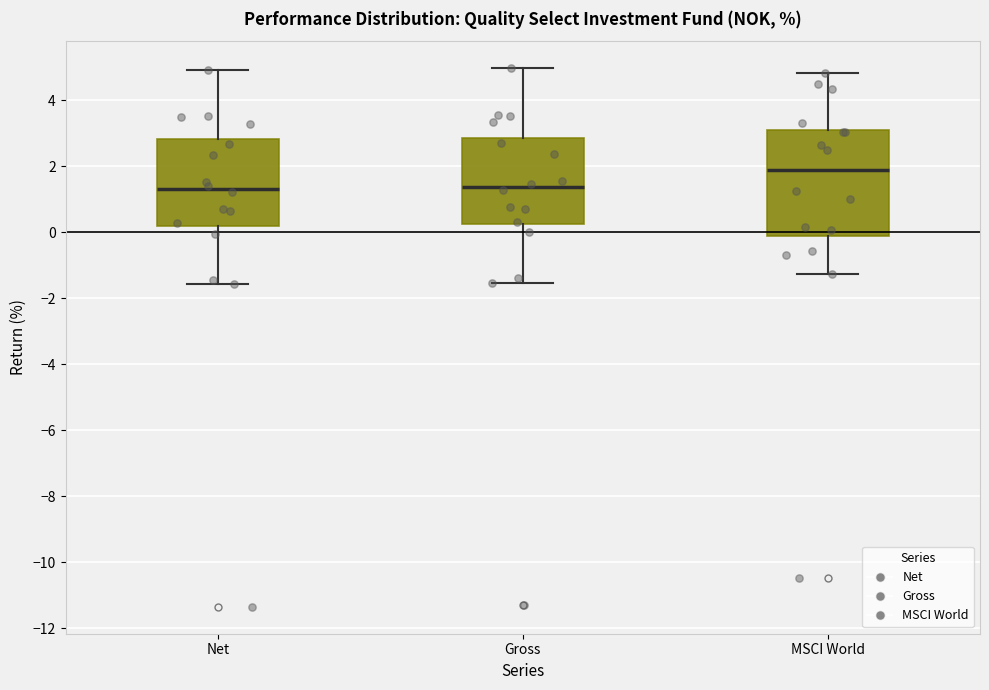

Reading left to right, read every box against the y-axis: the position of its median line, the range the box covers, and the ends of its whiskers. The values are not printed on the chart, so give them approximately, as read against the axis.

Net: median 1.4, box 0.2 to 2.8, whiskers -1.6 to 5.0
Gross: median 1.4, box 0.2 to 2.8, whiskers -1.6 to 5.0
MSCI World: median 1.8, box 0.0 to 3.2, whiskers -1.2 to 4.8